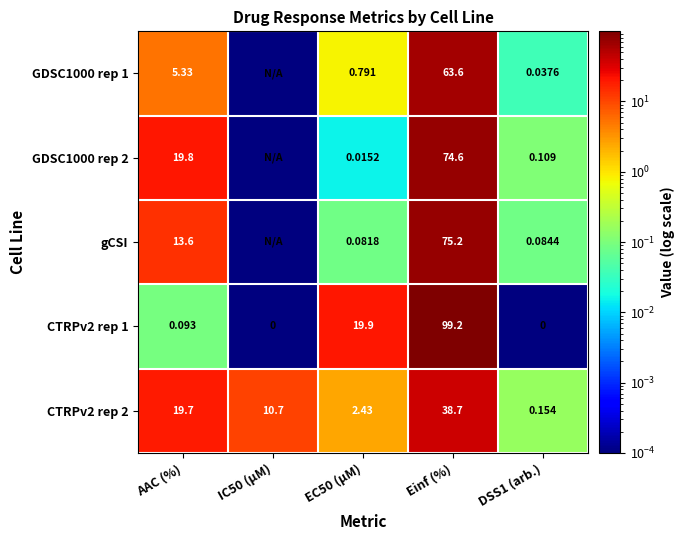

Between IC50 (µM) and AAC (%), which is larger?

AAC (%)